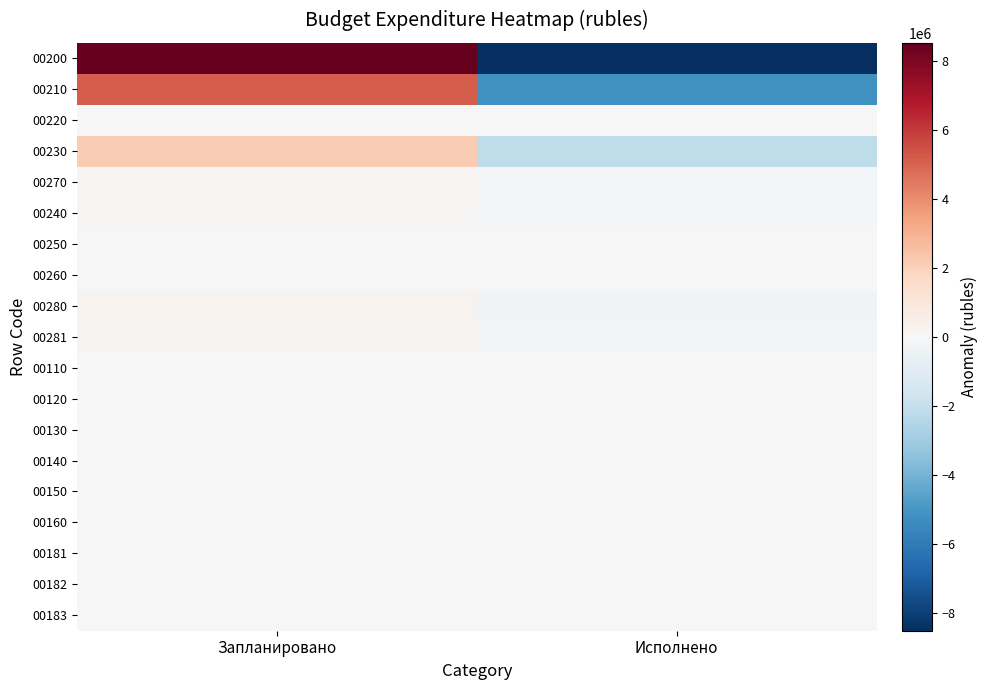

Count the number of data series in this chart.

19